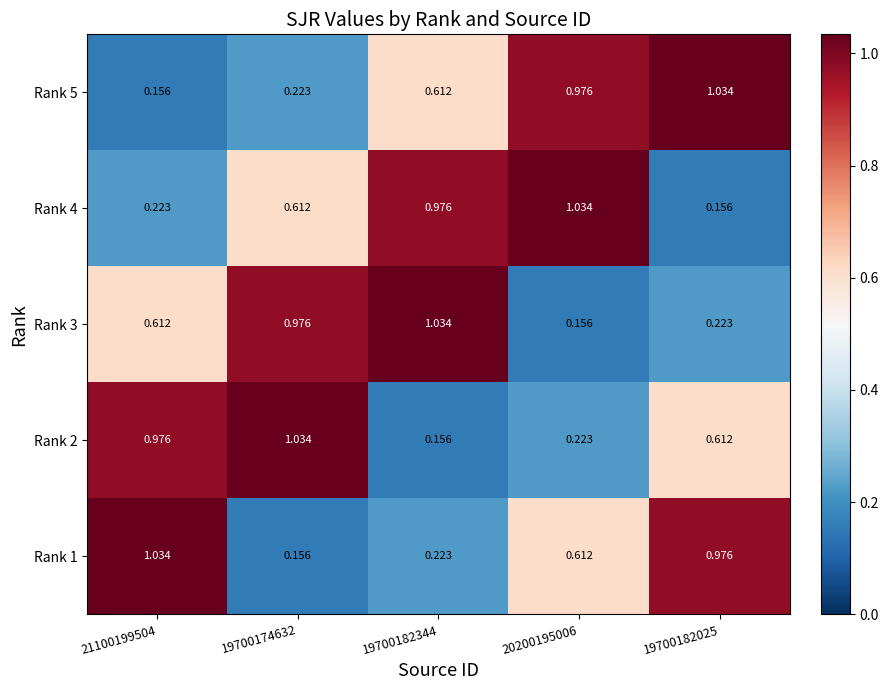

Reading right to left, extract all data points from this chart.

Rank 5: 19700182025=1.0	20200195006=1.0	19700182344=0.6	19700174632=0.2	21100199504=0.2
Rank 4: 19700182025=0.2	20200195006=1.0	19700182344=1.0	19700174632=0.6	21100199504=0.2
Rank 3: 19700182025=0.2	20200195006=0.2	19700182344=1.0	19700174632=1.0	21100199504=0.6
Rank 2: 19700182025=0.6	20200195006=0.2	19700182344=0.2	19700174632=1.0	21100199504=1.0
Rank 1: 19700182025=1.0	20200195006=0.6	19700182344=0.2	19700174632=0.2	21100199504=1.0